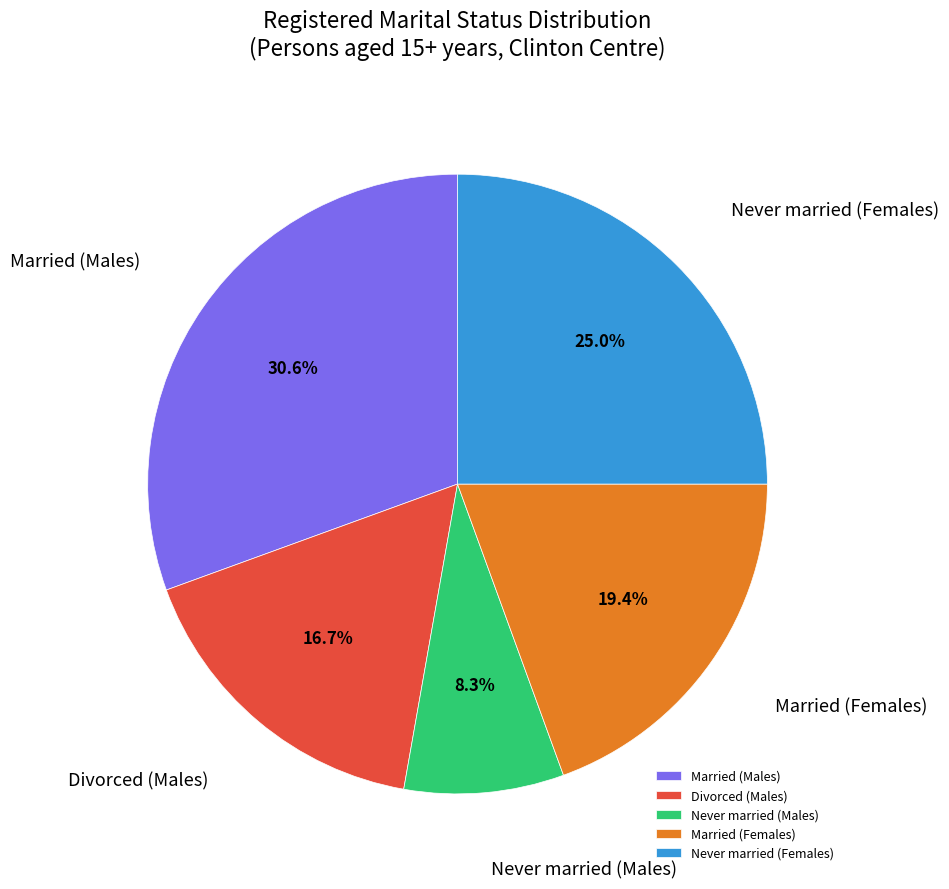

True or false: Married (Males) accounts for 31% of the total.

True